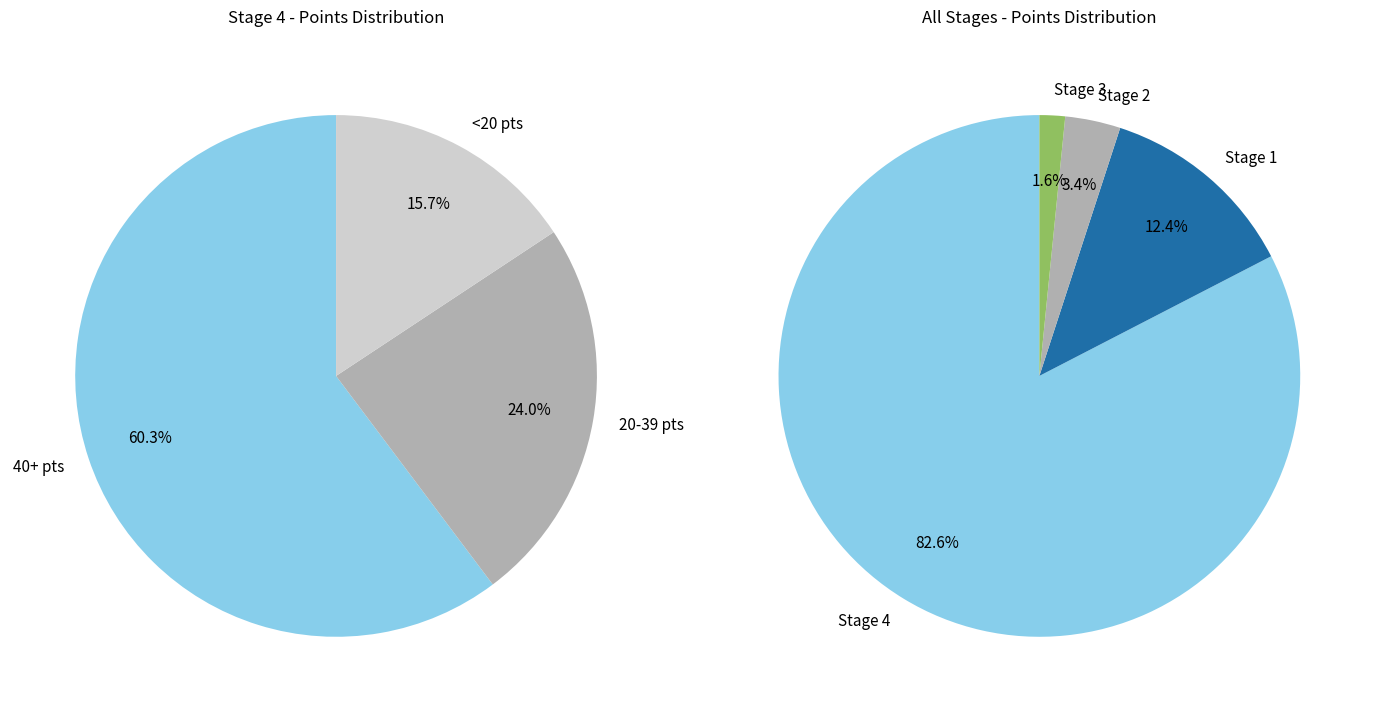

Is Rene van Noort the majority of the pie?

No